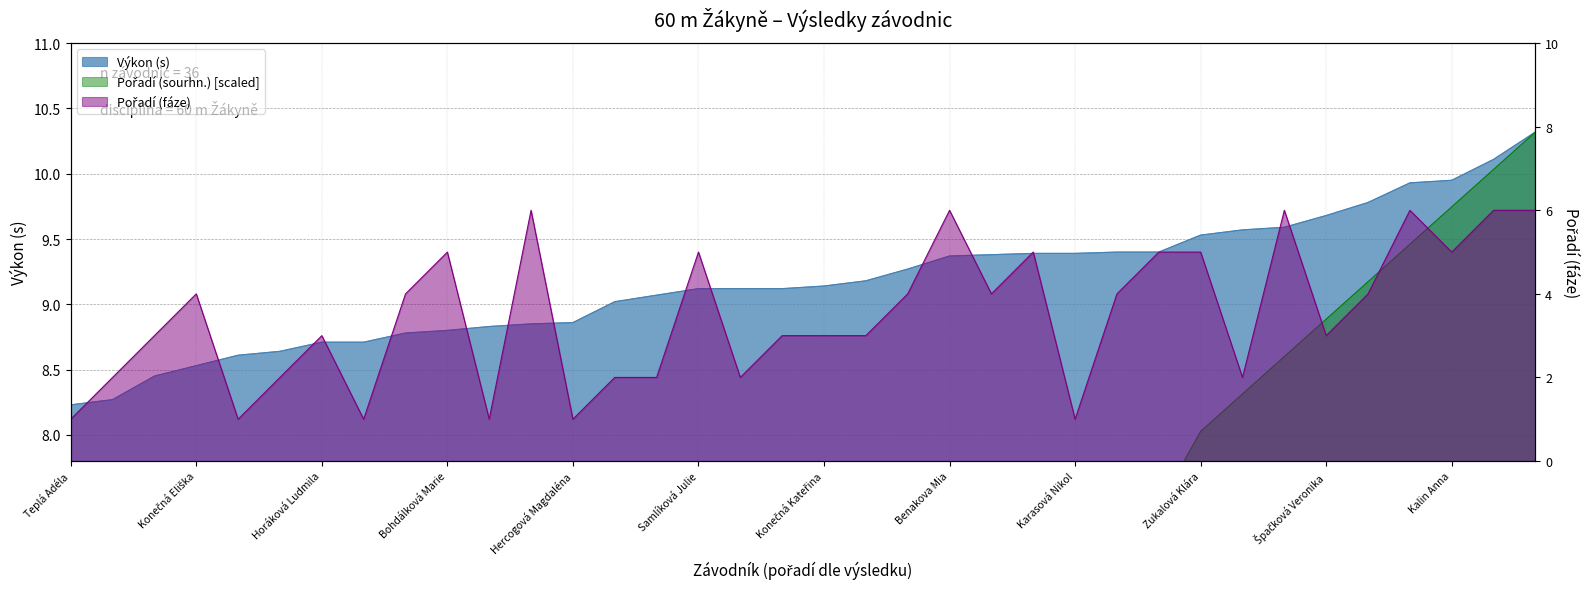

List the labels in order of Pořadí (sourhn.) value, largest first.

Nagyová Edita, Nimrichterová Natálie, Kalin Anna, Hrubošová Veronika, Hrudová Vendula, Špačková Veronika, Dančáková Viola, Mikulášková Veronika, Zukalová Klára, Schořová Tereza, Leitnerová Jana, Bendová Sabina, Karasová Nikol, Kostíková Kristýna, Benakova Mia, Slabá Julie, Vedralová Barbora, Konečná Kateřina, Samlíková Julie, Zemčíková Vendula, Štenclová Veronika, Hošková Nikola, Neveselá Adéla, Hercogová Magdaléna, Pokorná Barbora, Humpolíková Mia, Bohdálková Marie, Navrátilová Nela, Horáková Ludmila, Vrbová Marie, Orlová Linda, Krejčiříková Karin, Konečná Eliška, Němcová Andrea, Juřenčáková Michaela, Teplá Adéla